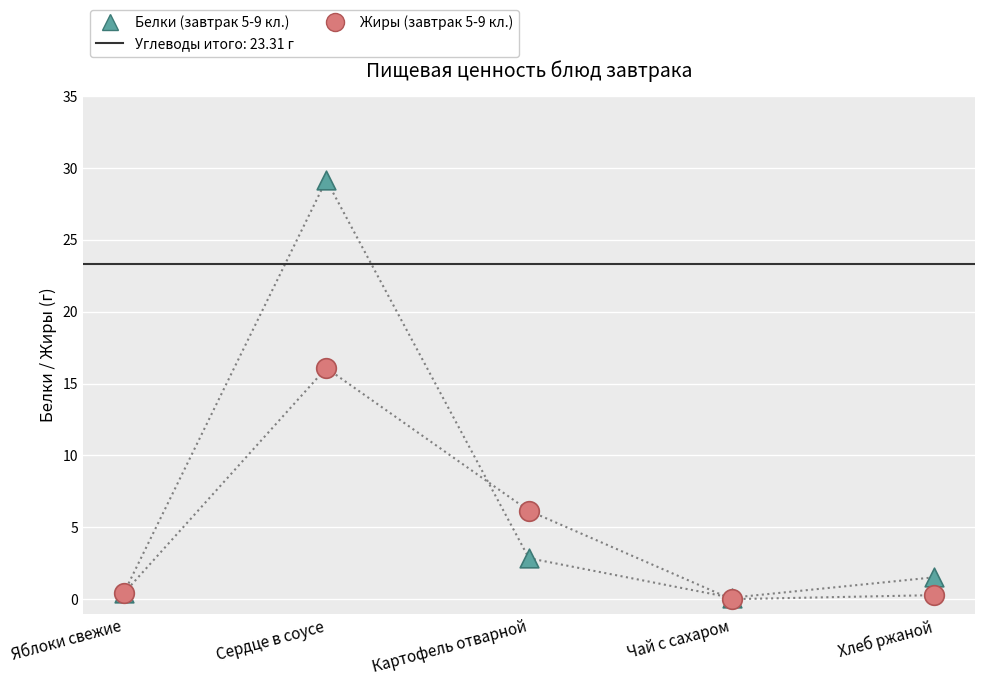

What are all the series names shown in the legend?

Белки (завтрак 5-9 кл.), Жиры (завтрак 5-9 кл.)